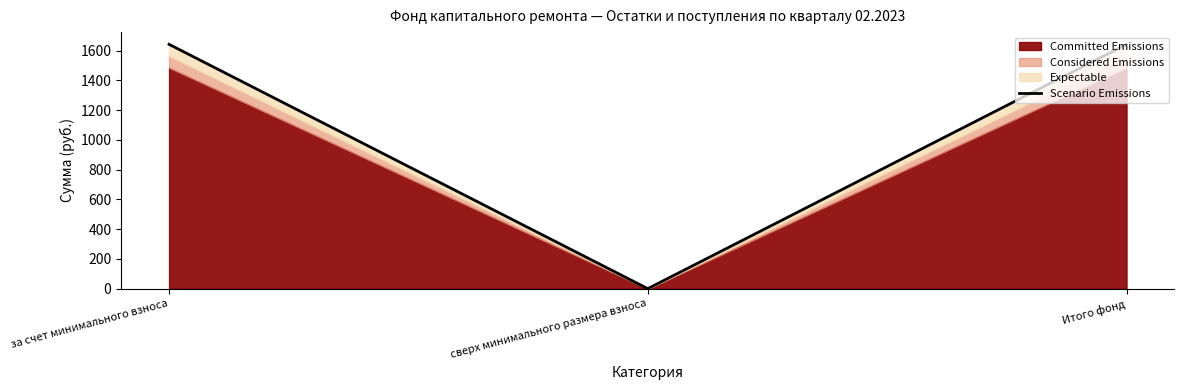

List the labels in order of value, smallest first.

сверх минимального размера взноса, за счет минимального взноса, Итого фонд